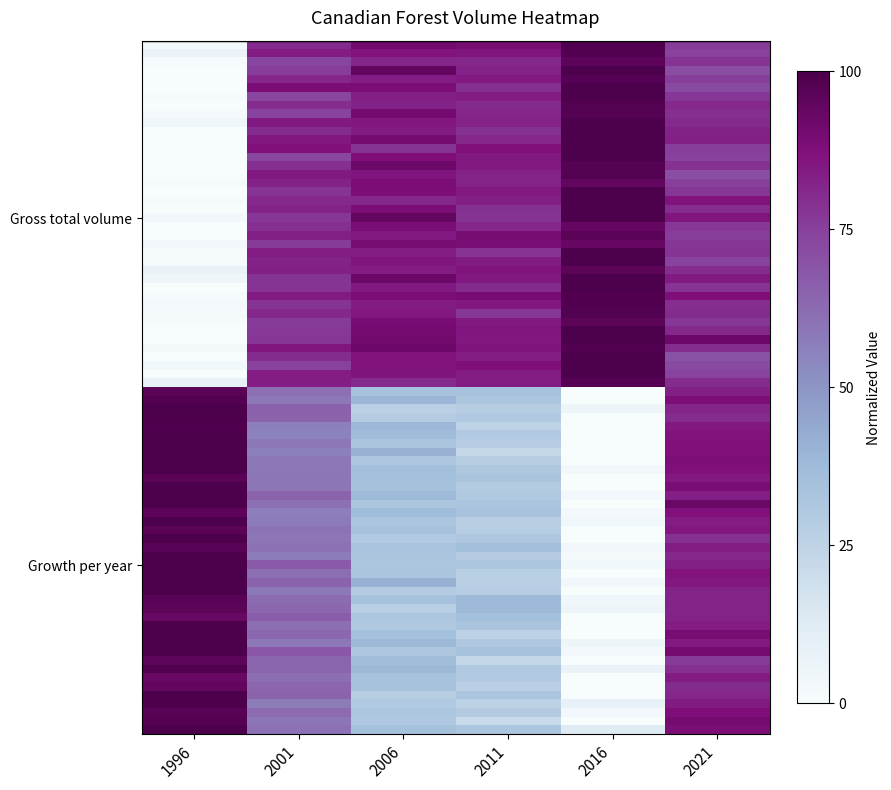

Reading left to right, transcribe all the data shown in this chart.

Gross total volume (cubic metres): 1996=0.0	2001=0.8	2006=0.9	2011=0.9	2016=1.0	2021=0.8
Growth per year (cubic metres): 1996=1.0	2001=0.6	2006=0.3	2011=0.3	2016=0.0	2021=0.8